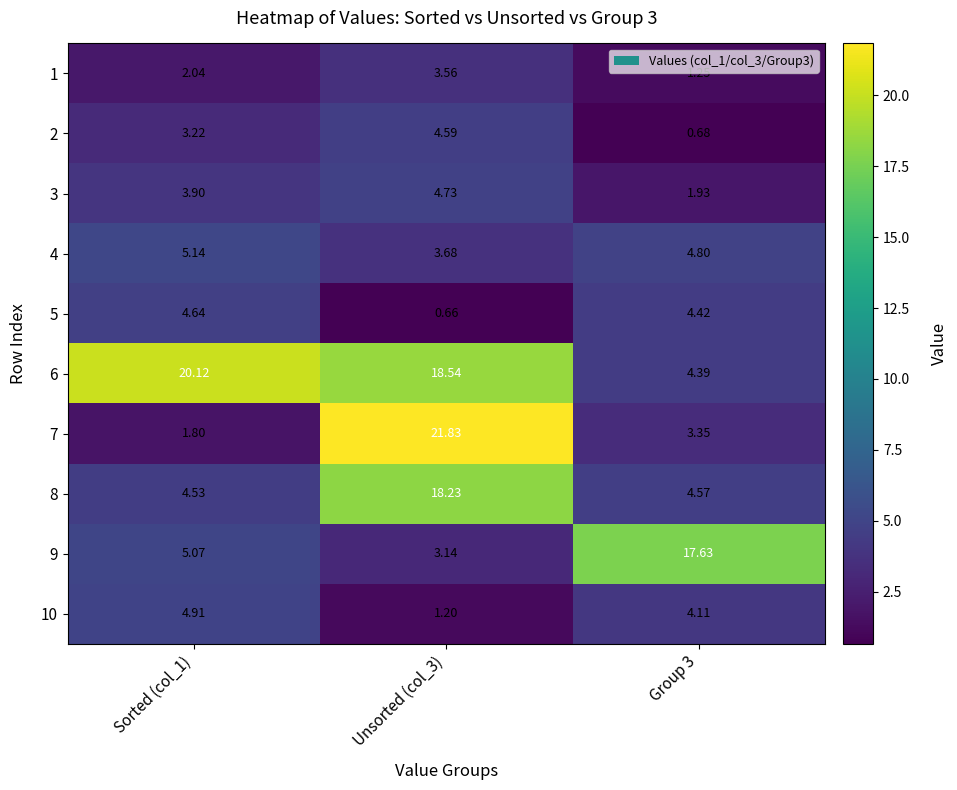

Is the value of 2 at Sorted (col_1) greater than the value of 1 at Group 3?

Yes